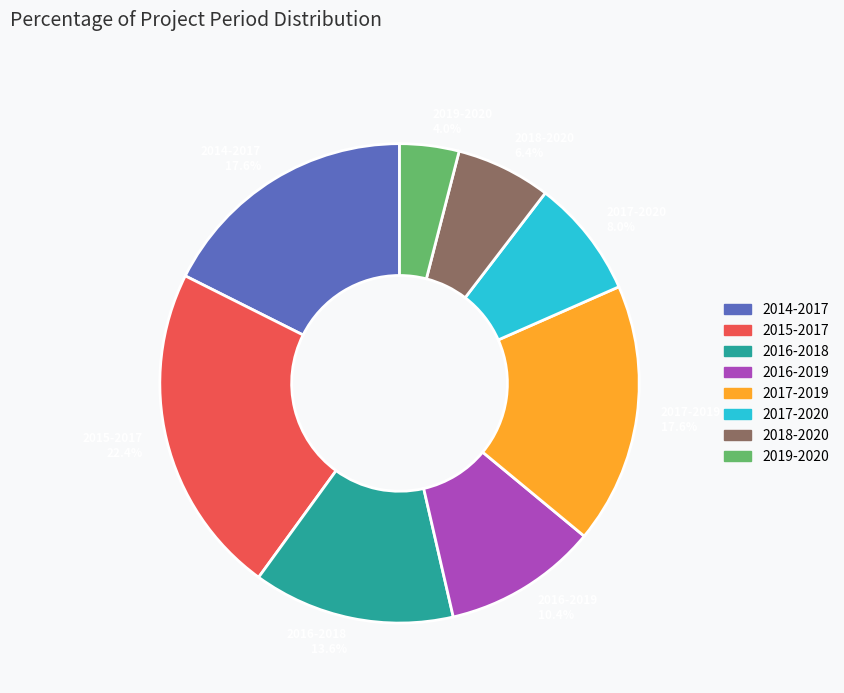

To the nearest percent, what percentage of the pie is 2016-2018?

14%